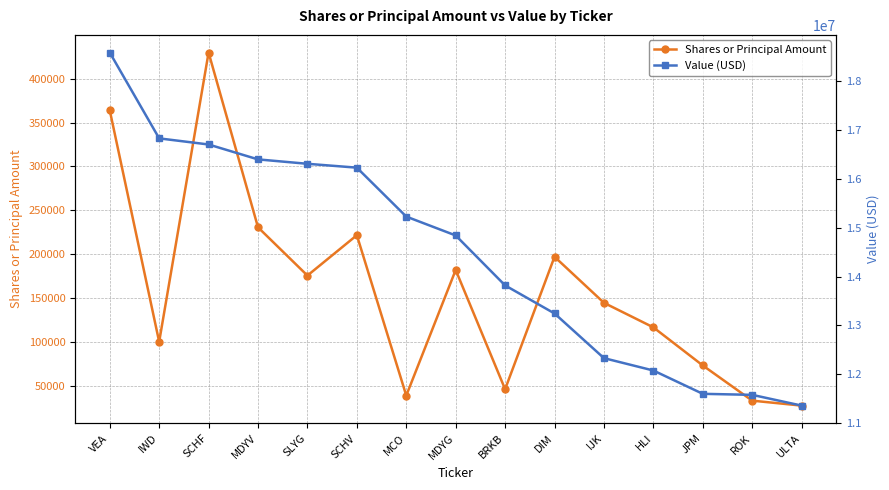

What is the maximum value for Value (USD)?

18583000